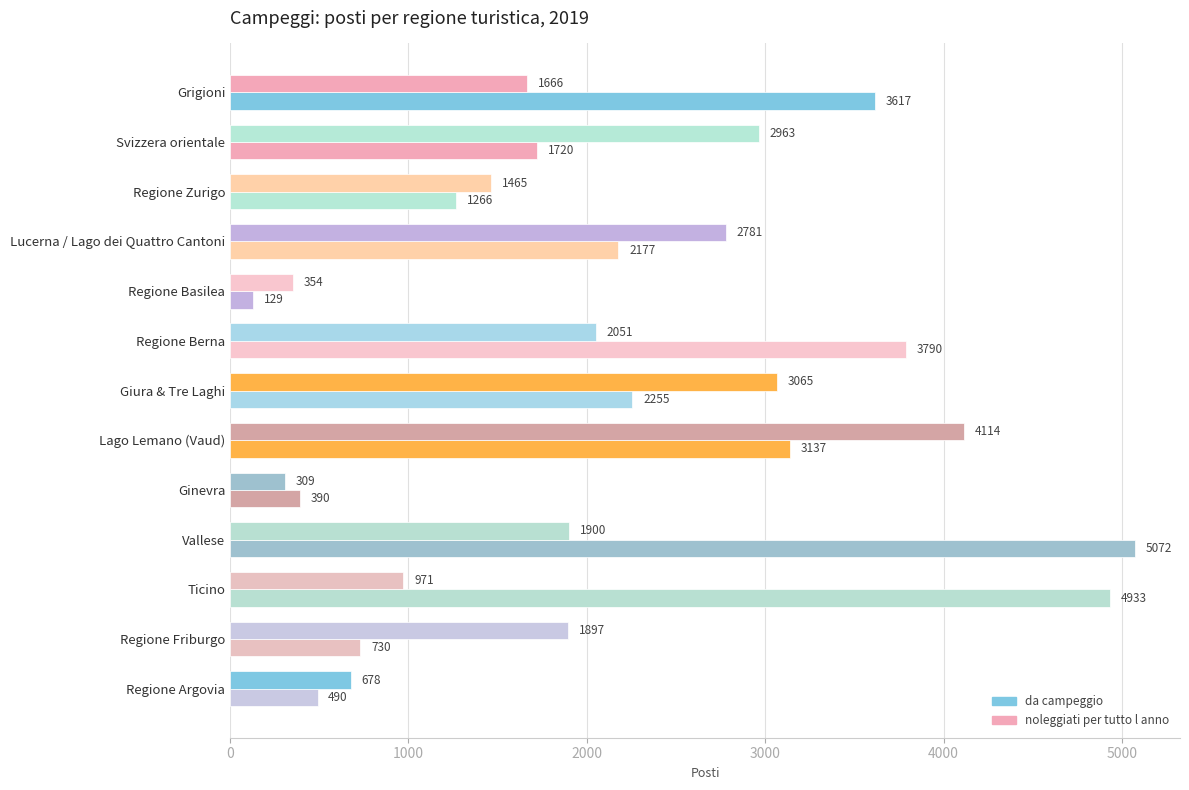

At which category does the chart reach its peak across all series?

Vallese